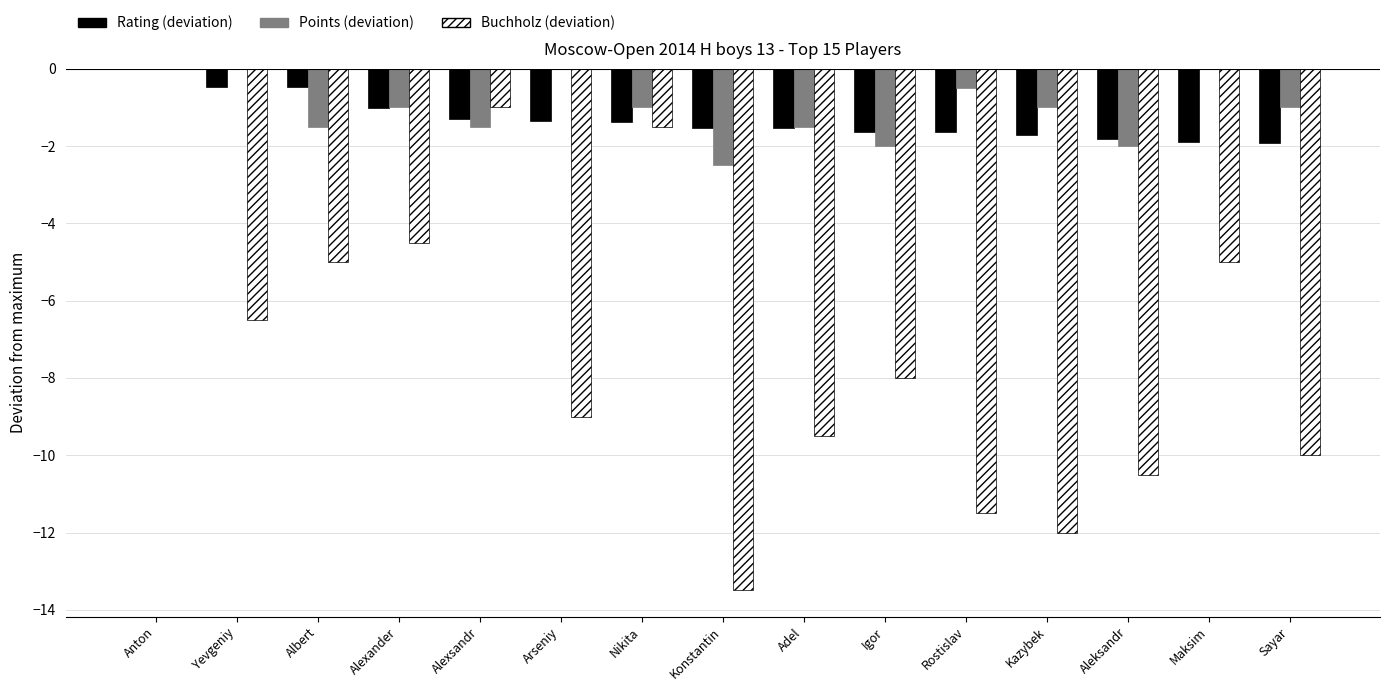

At which category is the sum across all series the highest?

Anton